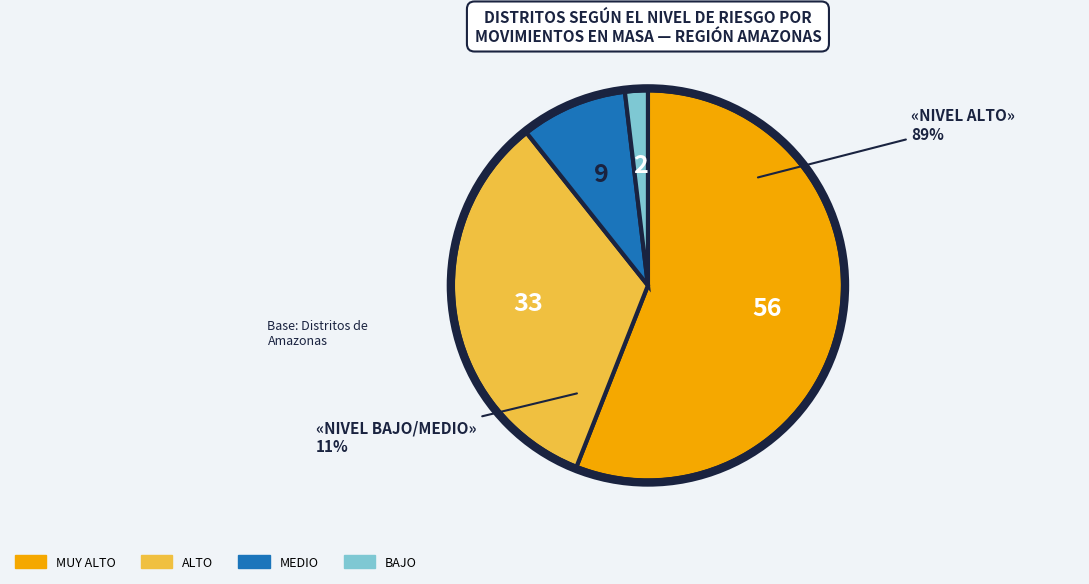

Between Muy Alto and Medio, which is larger?

Muy Alto